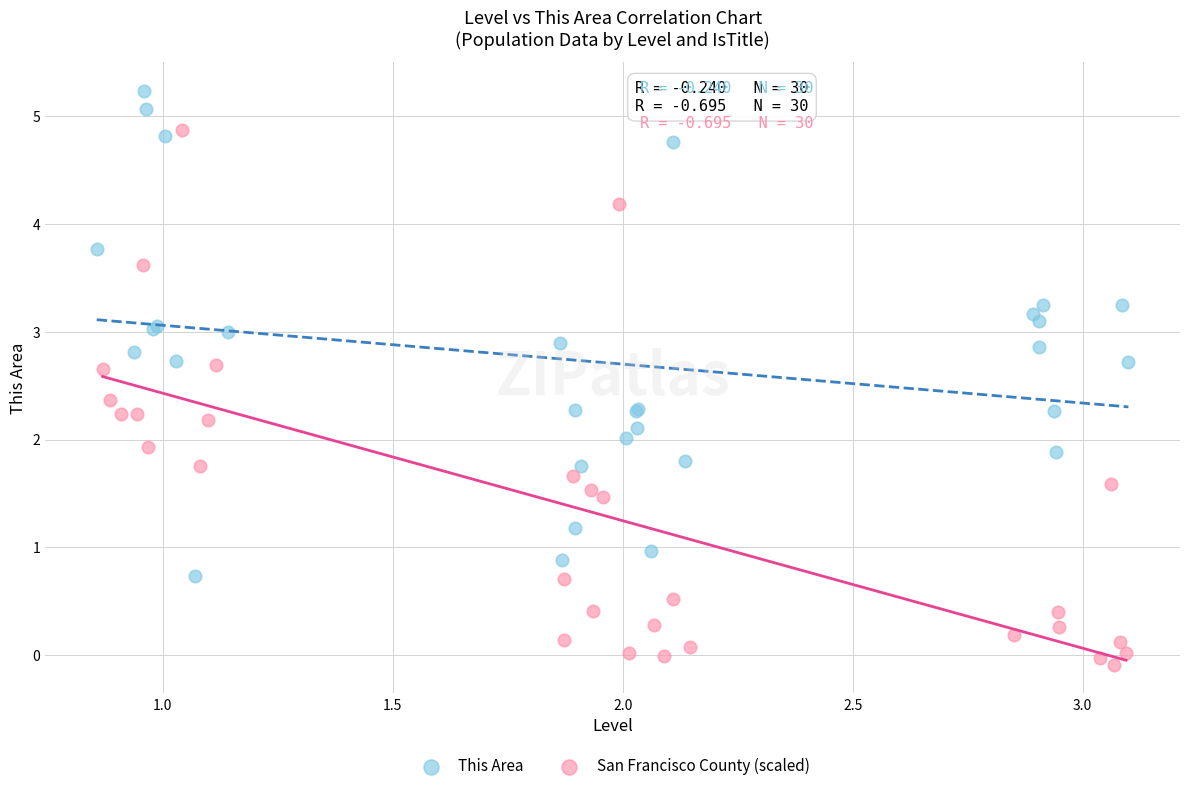

Which series contains the lowest Y value?

San Francisco County (scaled)